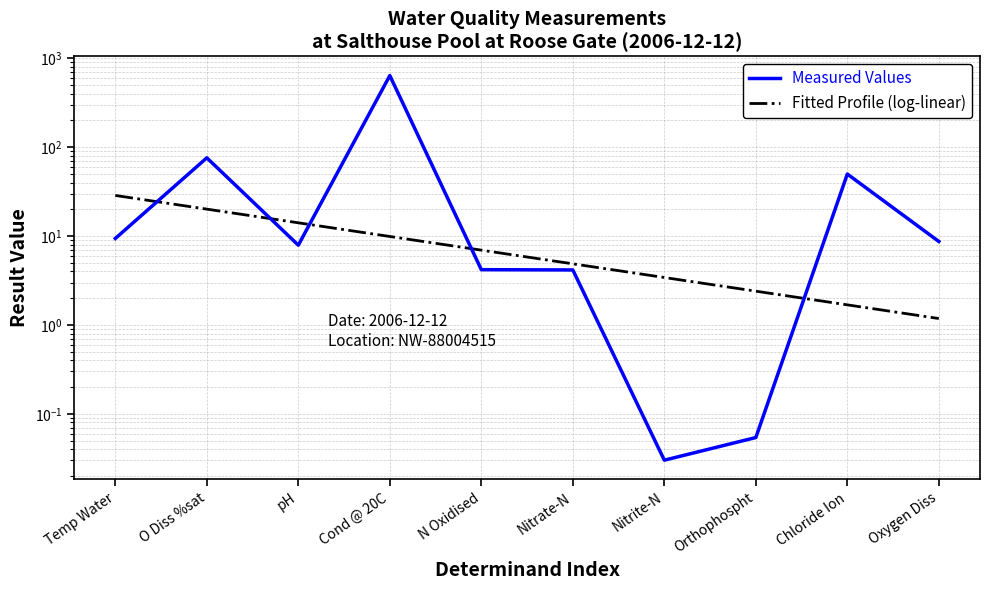

Is the value of Fitted Profile (log-linear) at Chloride Ion greater than the value of Measured Values at Chloride Ion?

No